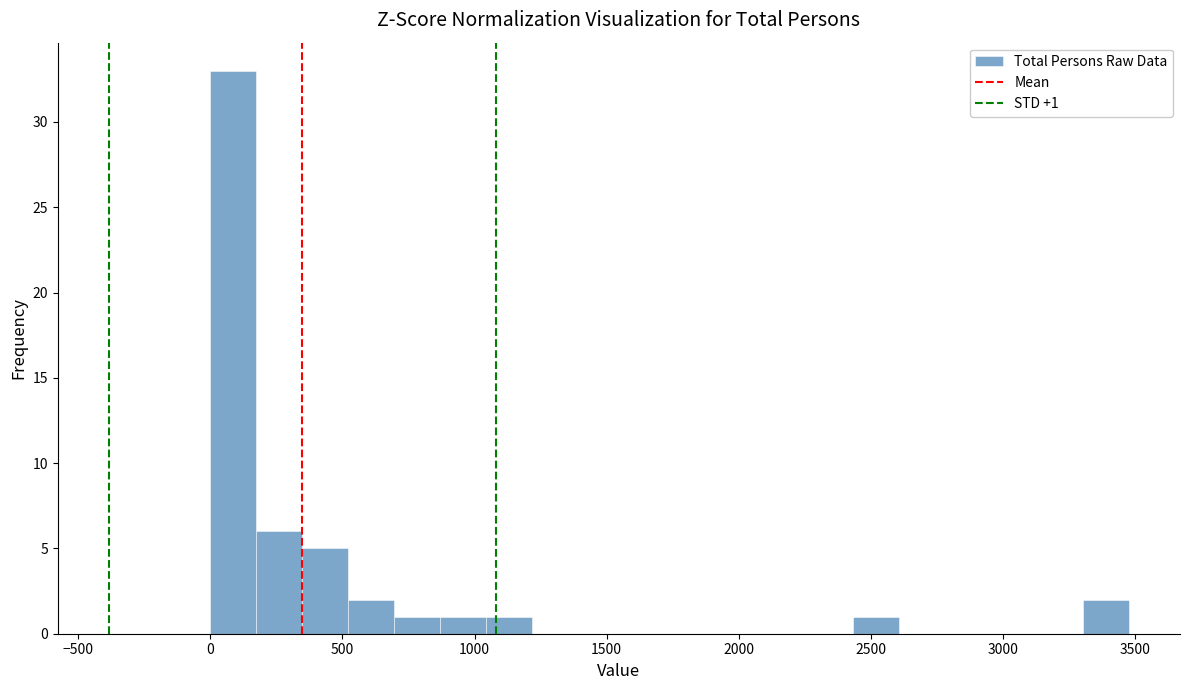

Around what value on the x-axis is the tallest bar? Give the approximate position of its centre, as read against the axis.

100